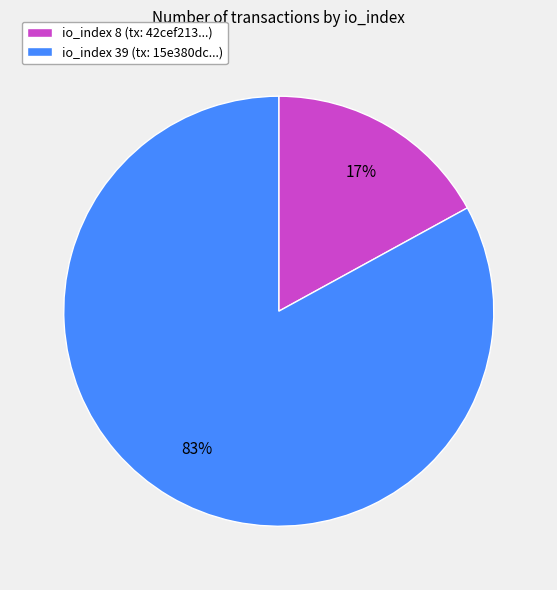

Is there a majority slice in this chart?

Yes